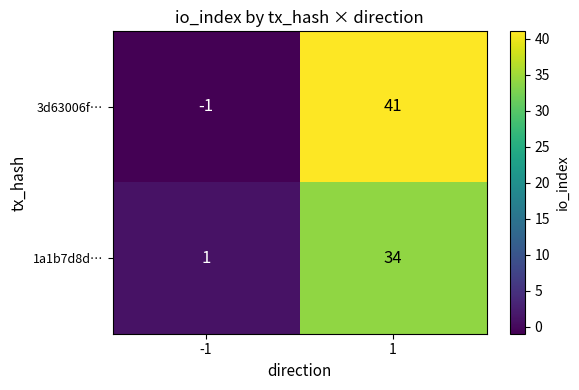

What value does the 1a1b7d8d… series have at 1, to the nearest 5?

35